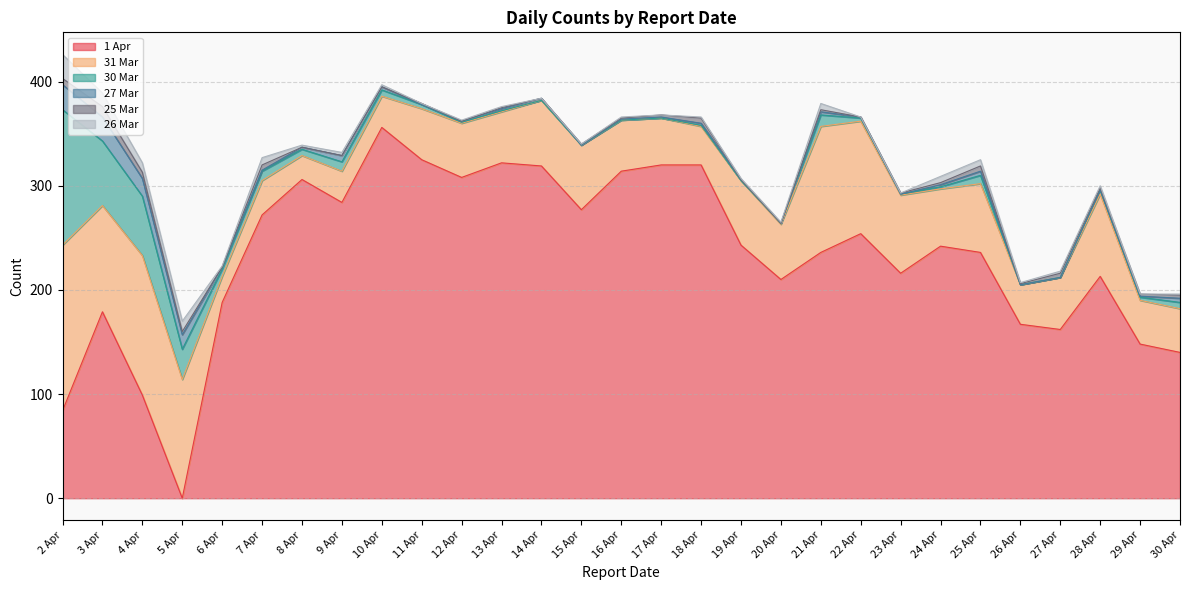

After their last crossing, which series has the higher values: 25 Mar or 27 Mar?

27 Mar